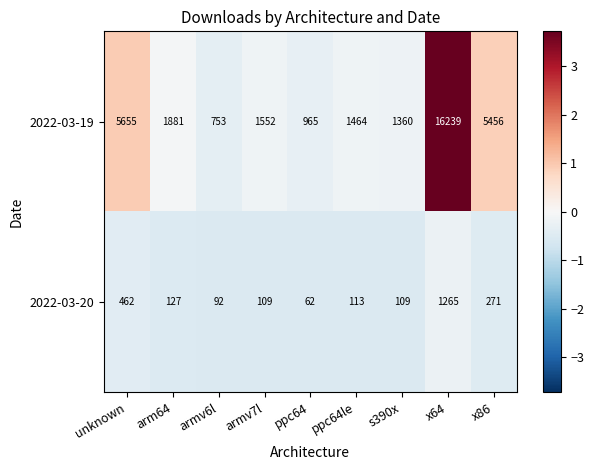

Where is 2022-03-19 nearest to the value 8496?

unknown